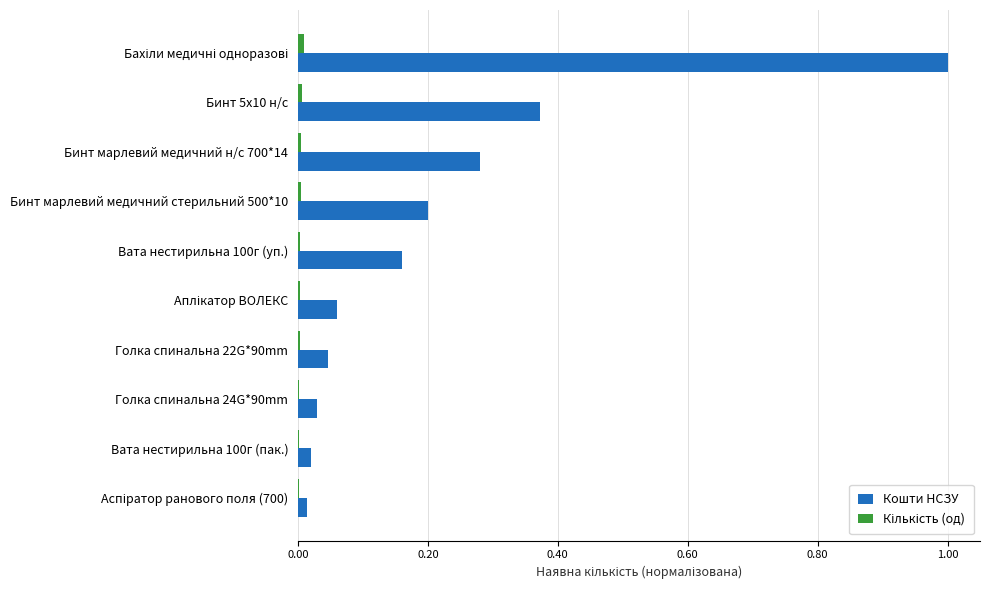

What is the sum of all Кошти НСЗУ values?

2.2